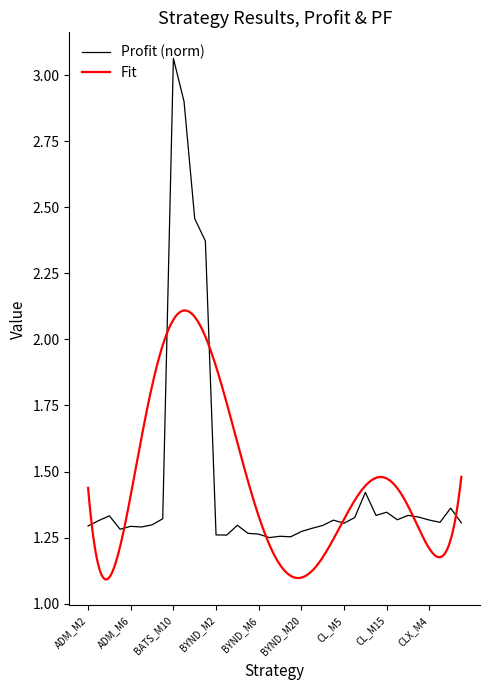

Reading left to right, what are all the values shown in this chart?

1.3	1.3	1.3	1.3	1.3	1.3	1.3	1.3	3.1	2.9	2.5	2.4	1.3	1.3	1.3	1.3	1.3	1.2	1.3	1.3	1.3	1.3	1.3	1.3	1.3	1.3	1.4	1.3	1.3	1.3	1.3	1.3	1.3	1.3	1.4	1.3